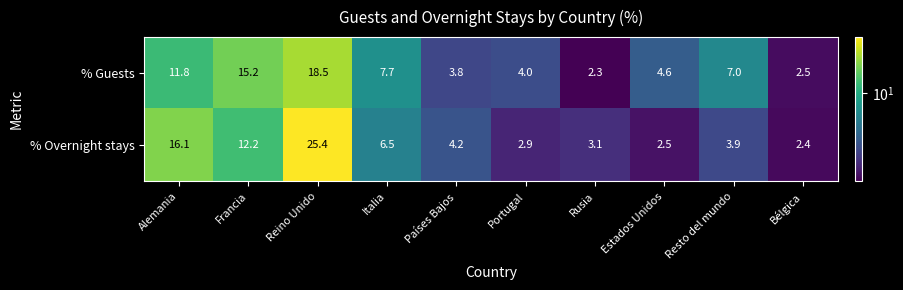

Rank the series at Reino Unido from lowest to highest value.

% Guests, % Overnight stays